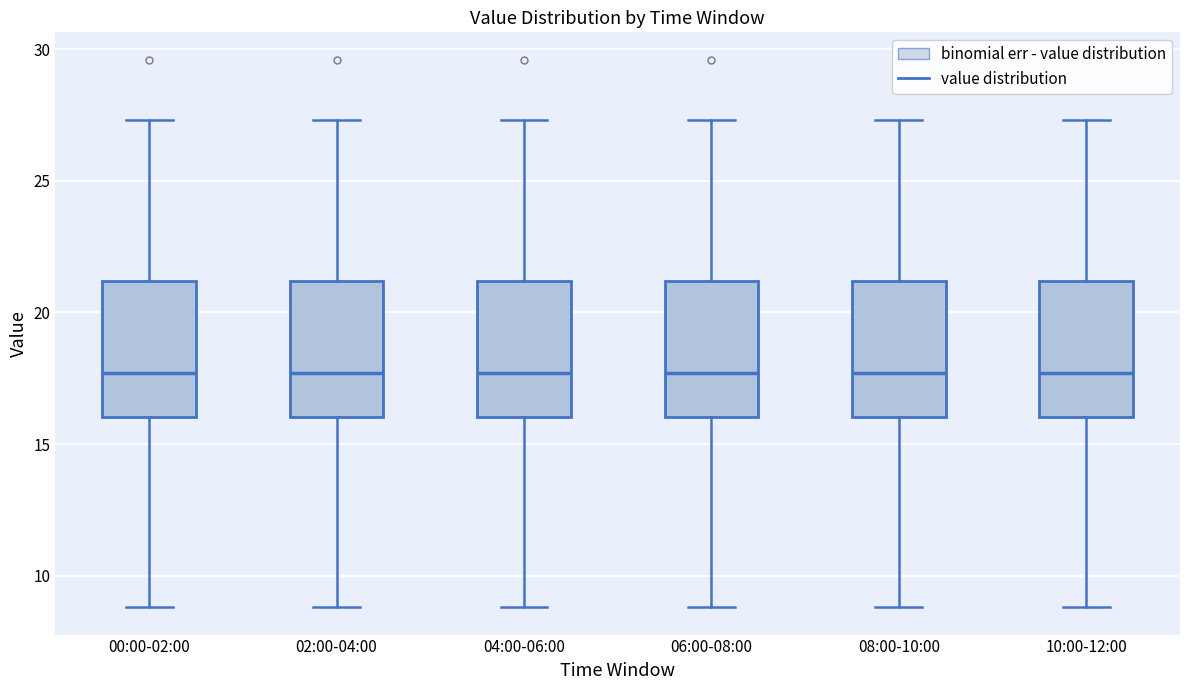

Reading left to right, read every box against the y-axis: the position of its median line, the range the box covers, and the ends of its whiskers. The values are not printed on the chart, so give them approximately, as read against the axis.

00:00-02:00: median 17.5, box 16.0 to 21.0, whiskers 9.0 to 27.5
02:00-04:00: median 17.5, box 16.0 to 21.0, whiskers 9.0 to 27.5
04:00-06:00: median 17.5, box 16.0 to 21.0, whiskers 9.0 to 27.5
06:00-08:00: median 17.5, box 16.0 to 21.0, whiskers 9.0 to 27.5
08:00-10:00: median 17.5, box 16.0 to 21.0, whiskers 9.0 to 27.5
10:00-12:00: median 17.5, box 16.0 to 21.0, whiskers 9.0 to 27.5